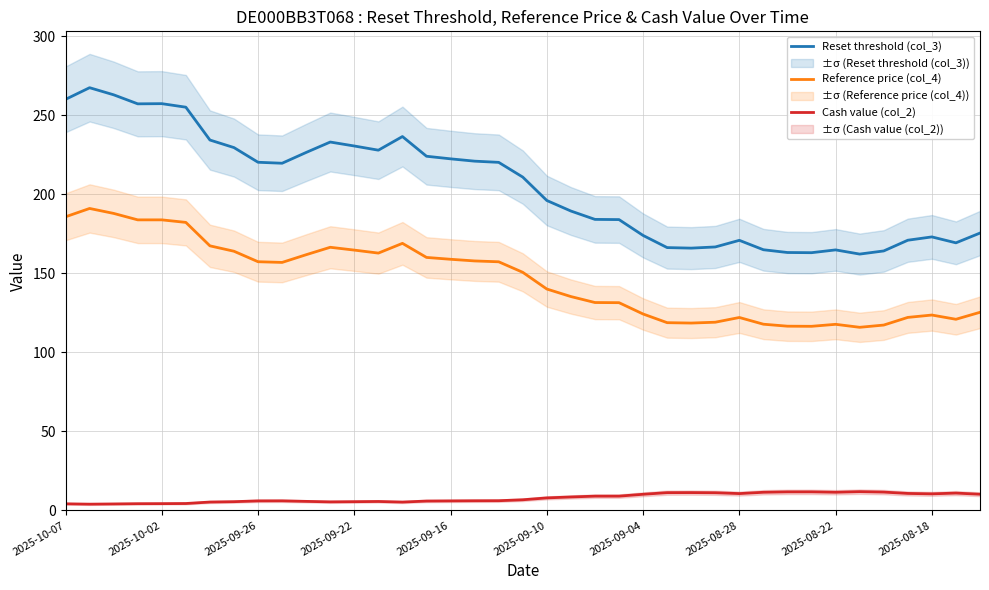

The value of Reset threshold (col_3) at 18 is 220.1. True or false?

True